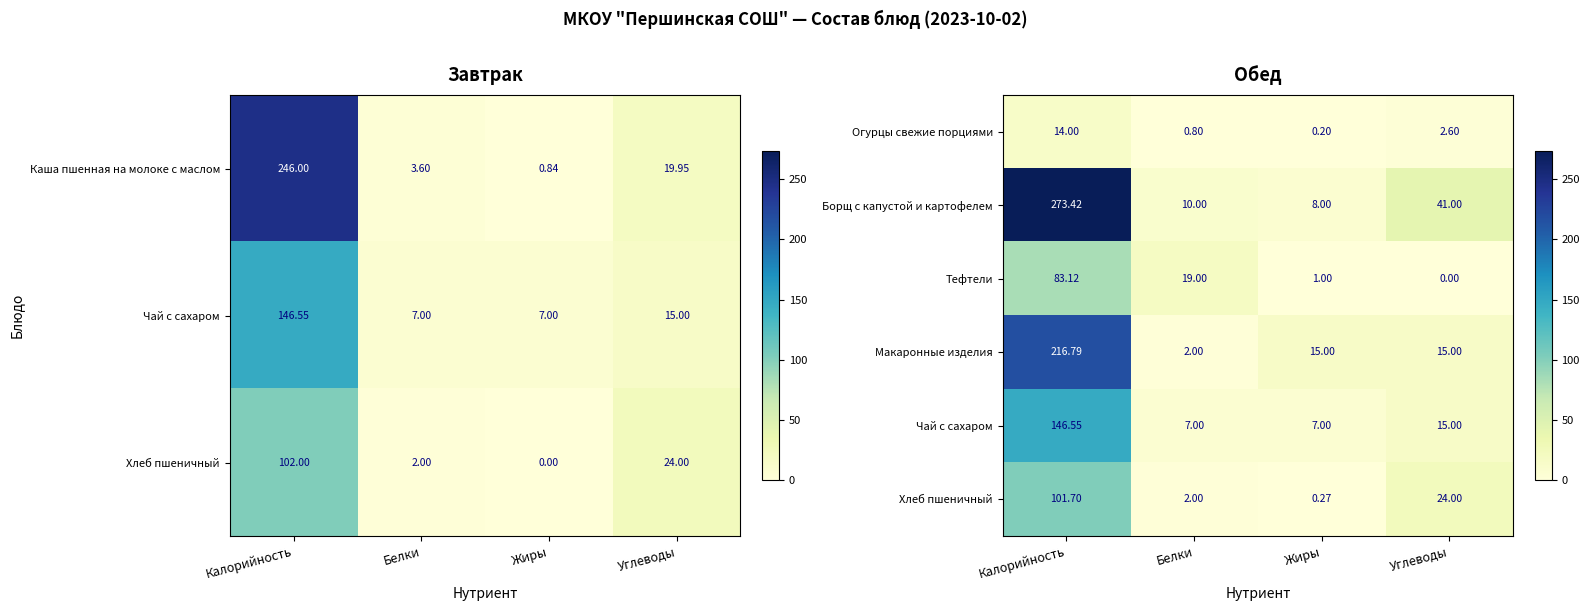

What is the difference between the Тефтели values at Углеводы and Жиры?

1.0